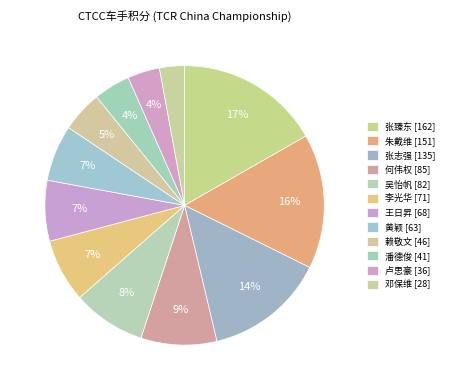

Which has a higher value, 张志强 or 卢思豪?

张志强